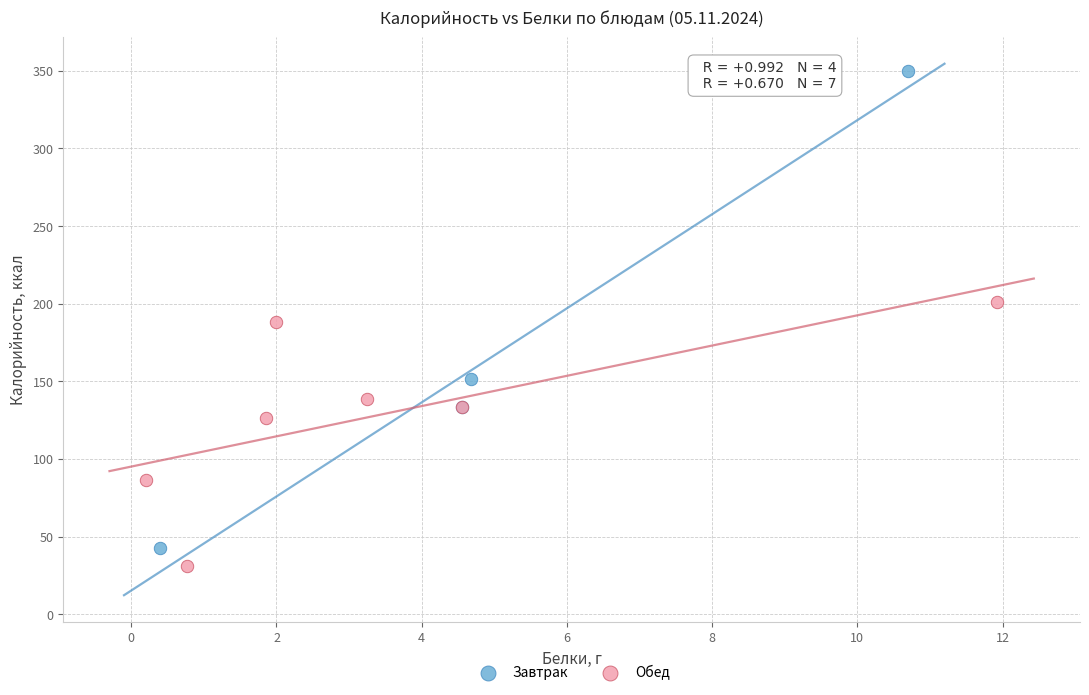

What are all the series names shown in the legend?

Завтрак, Обед